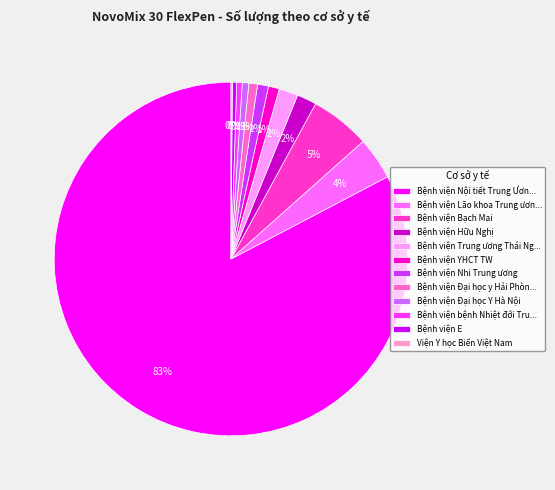

Which slice is the largest?

Bệnh viện Nội tiết Trung Ươn...